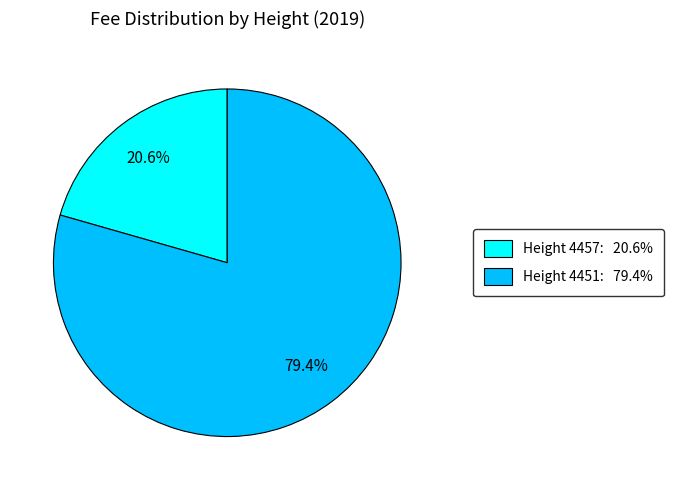

To the nearest percent, what is the average slice percentage?

50%